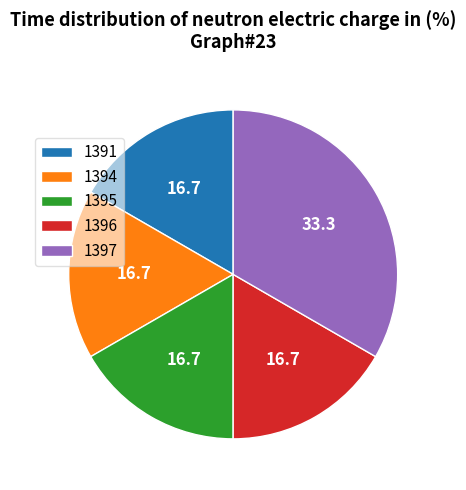

How many segments does this pie chart have?

5